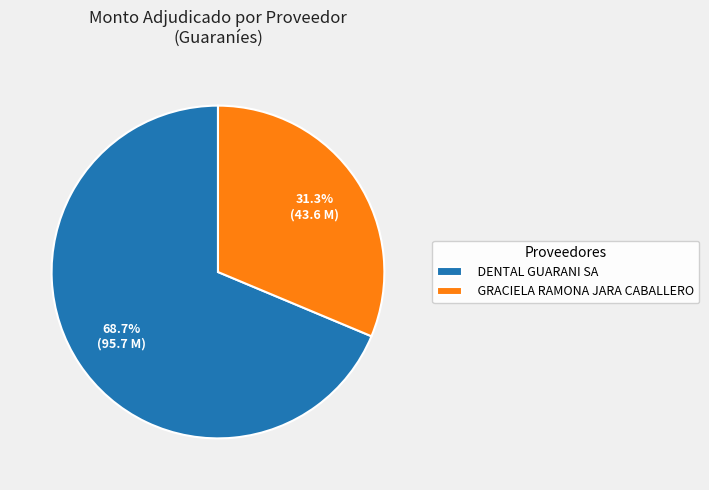

Is there a majority slice in this chart?

Yes